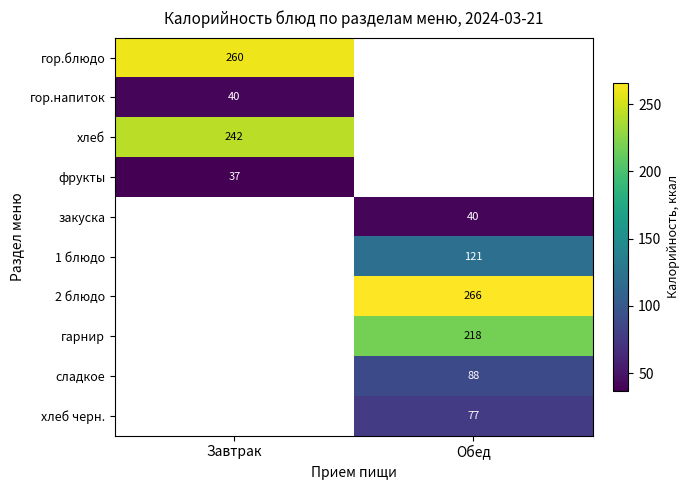

Is it true that гор.блюдо equals 260 at Завтрак?

True